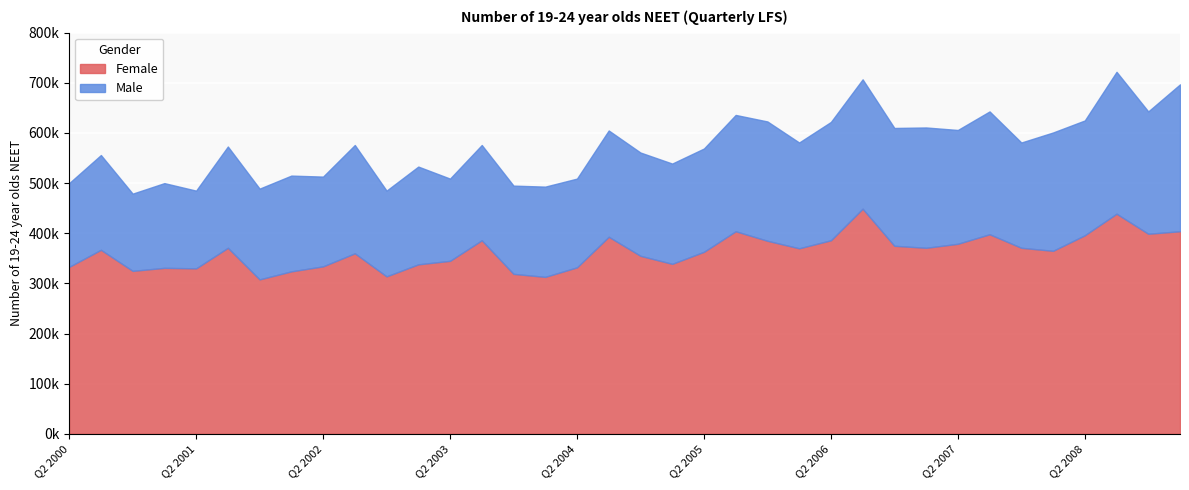

Is it true that Male equals 232000 at Q3 2005?

True